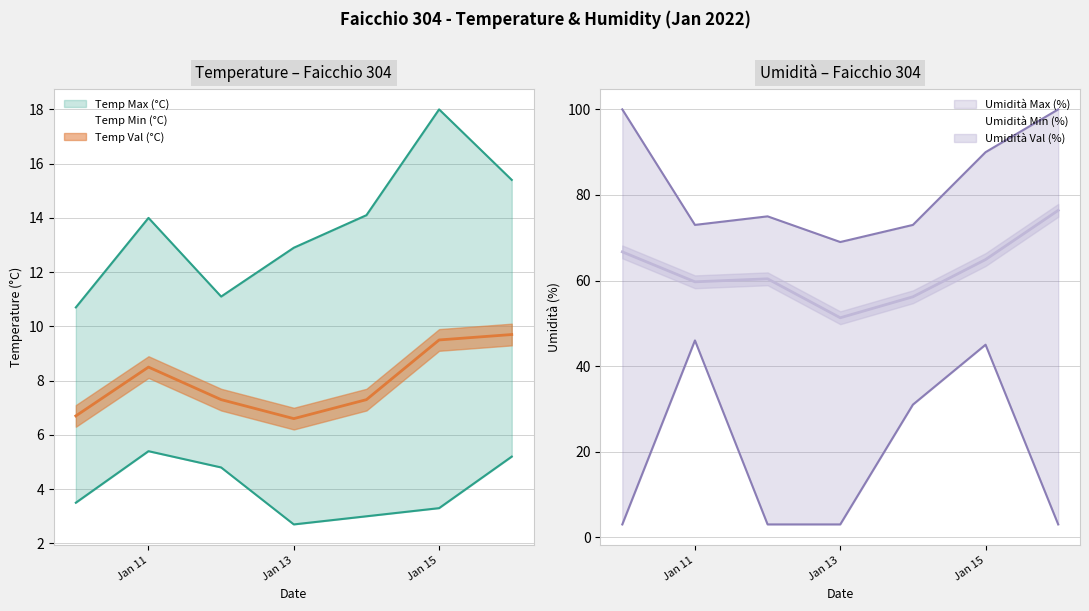

Where does the Umidità Max (%) series first go above 75?

2022-01-10